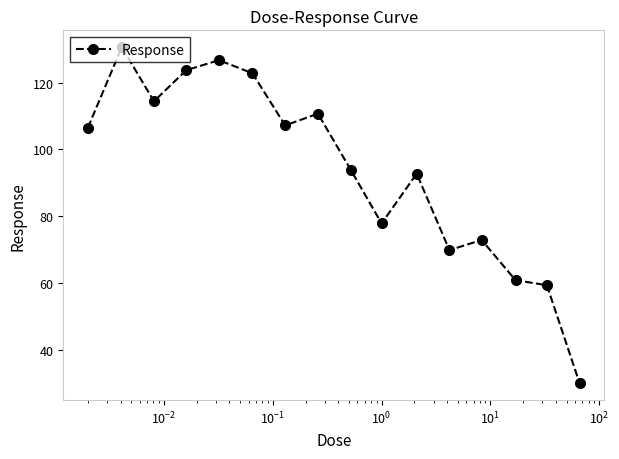

What is the average value?

93.8